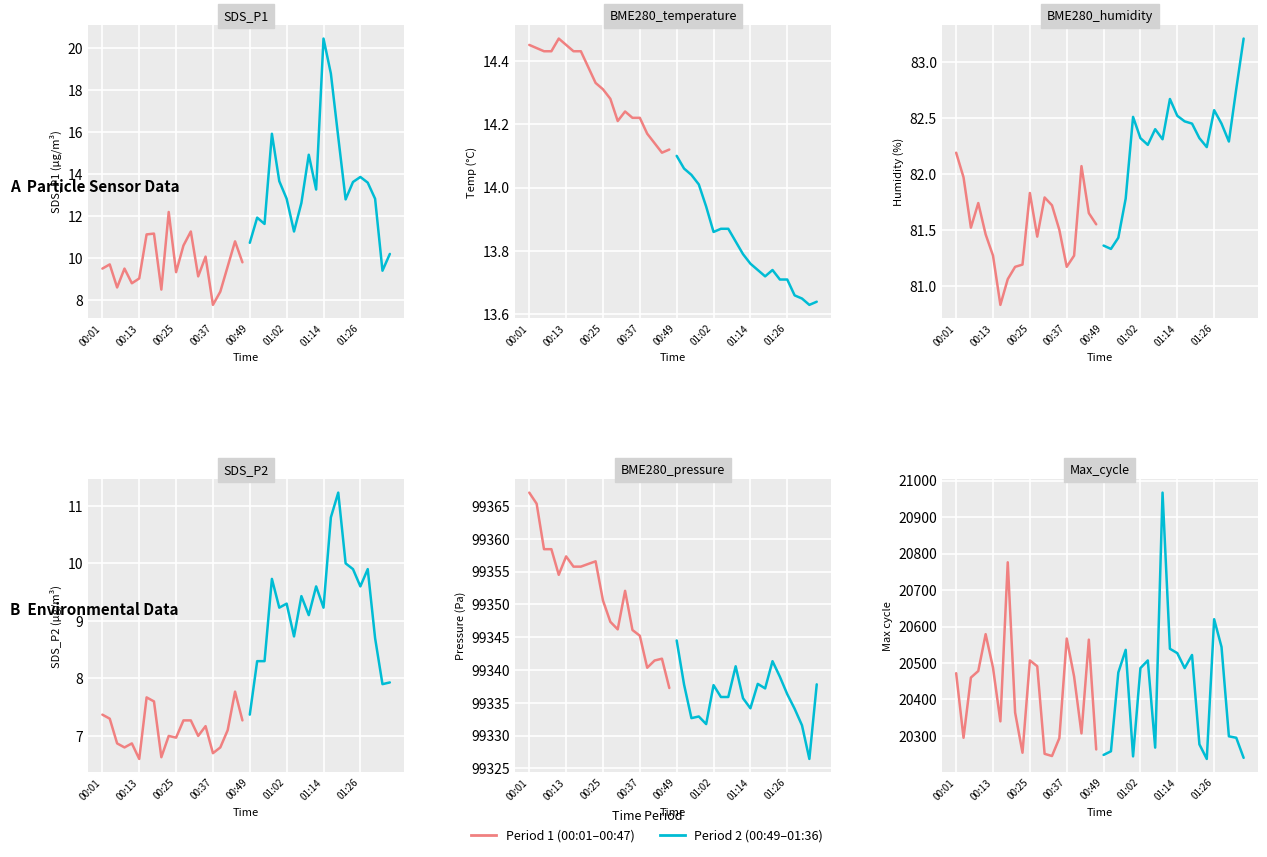

Reading left to right, list all the values displayed in this chart.

Period 1: 20472	20295	20460	20478	20579	20487	20340	20776	20364	20254	20507	20491	20251	20245	20294	20567	20463	20307	20564	20263
Period 2: 20248	20258	20474	20536	20244	20486	20507	20268	20967	20539	20527	20486	20522	20277	20237	20620	20544	20299	20295	20240